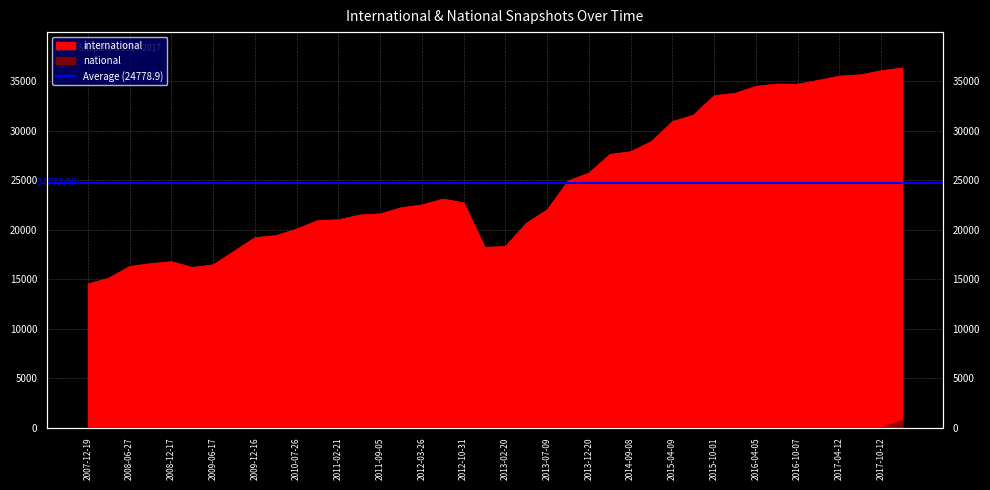

How many interior local peaks (higher than both neighbors) does the data have?

3